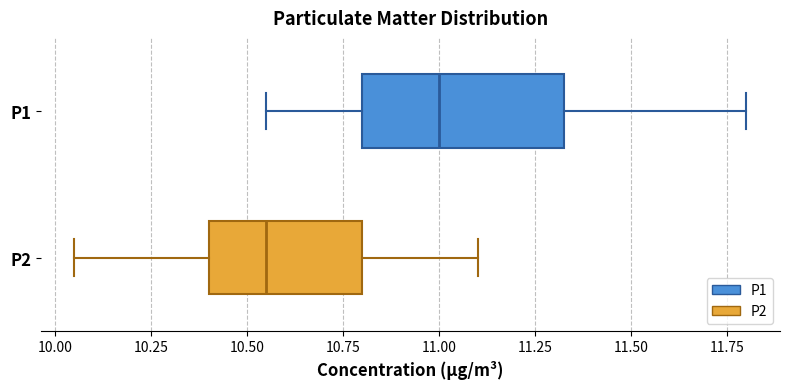

Reading bottom to top, transcribe this box plot: for each box, give where its median line is, the range the box spans, and where its two whiskers end, as read against the x-axis. The values are not printed on the chart, so give them approximately, as read against the axis.

P2: median 10.55, box 10.40 to 10.80, whiskers 10.05 to 11.10
P1: median 11.00, box 10.80 to 11.35, whiskers 10.55 to 11.80